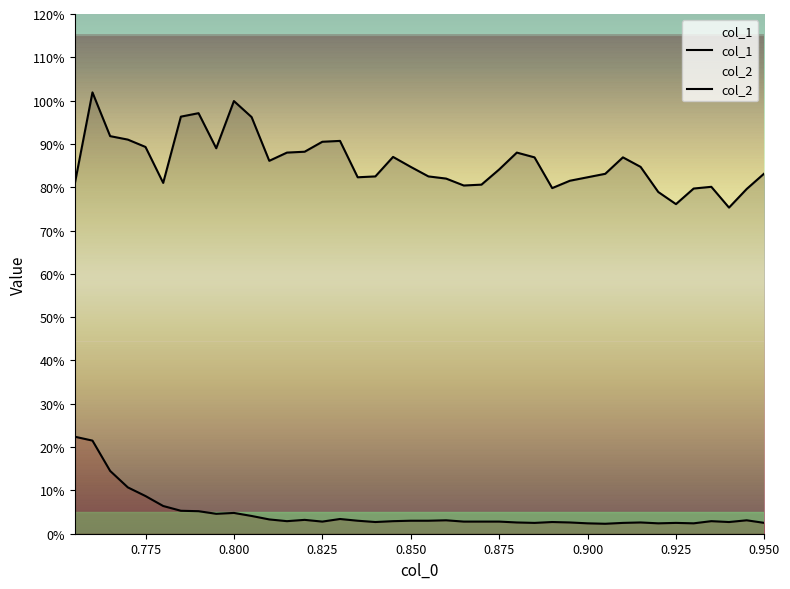

Does the chart have visible grid lines?

No